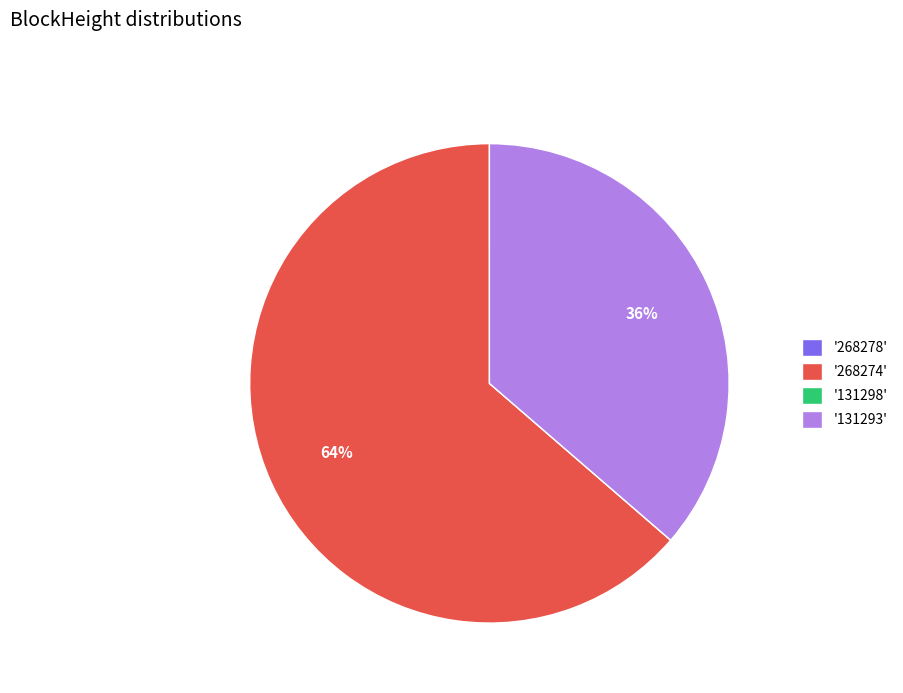

What is the largest slice in the pie chart?

'268274'